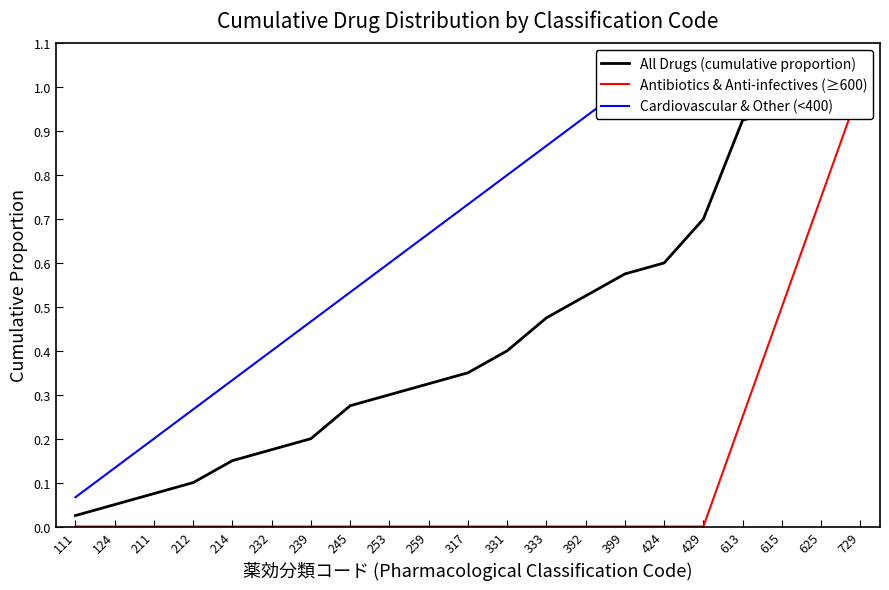

What is the maximum value shown in the chart?

1.0